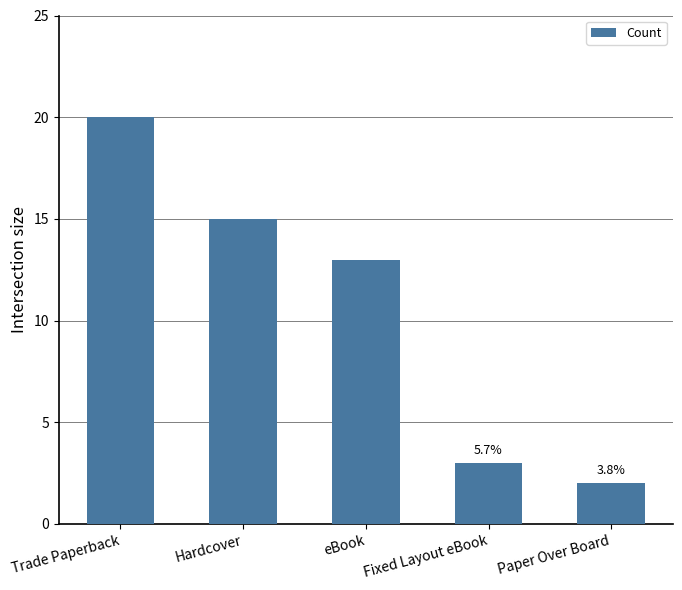

What is the average value?

11